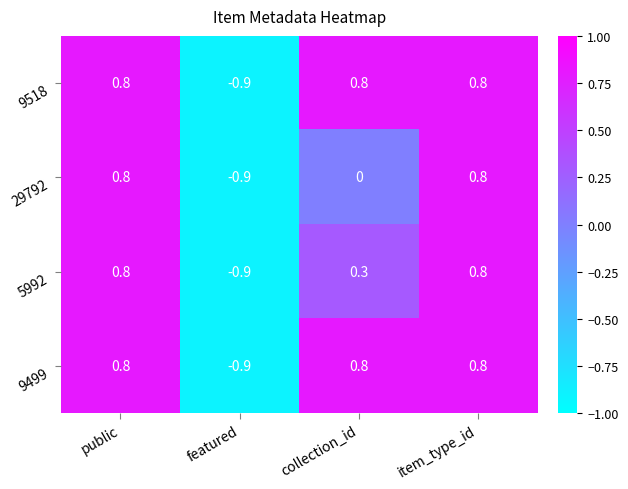

What is the minimum value shown in the chart?

-0.9